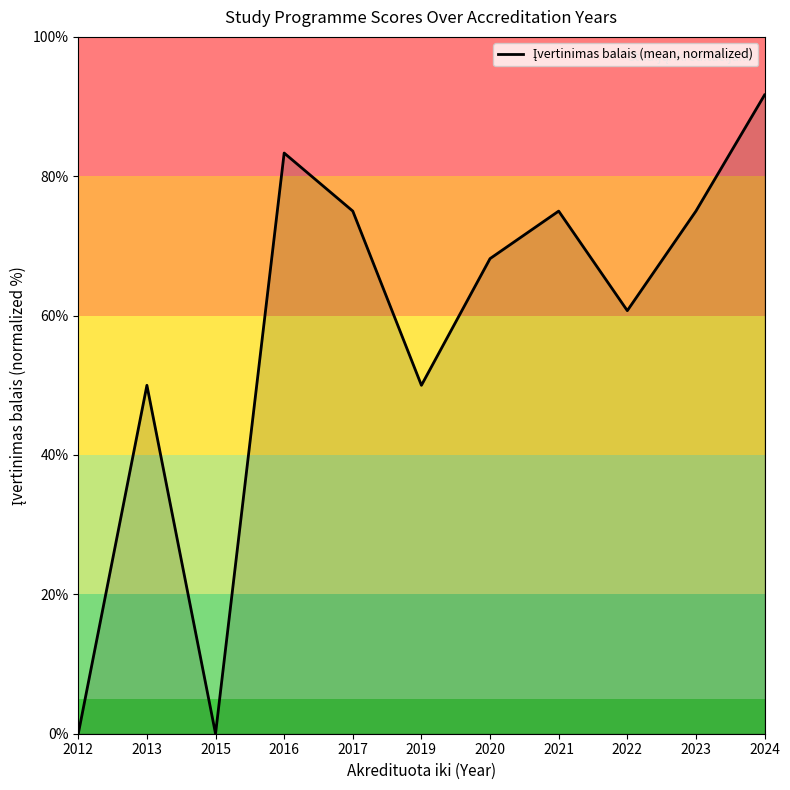

What is the difference between the values at 2022 and 2019?

10.7